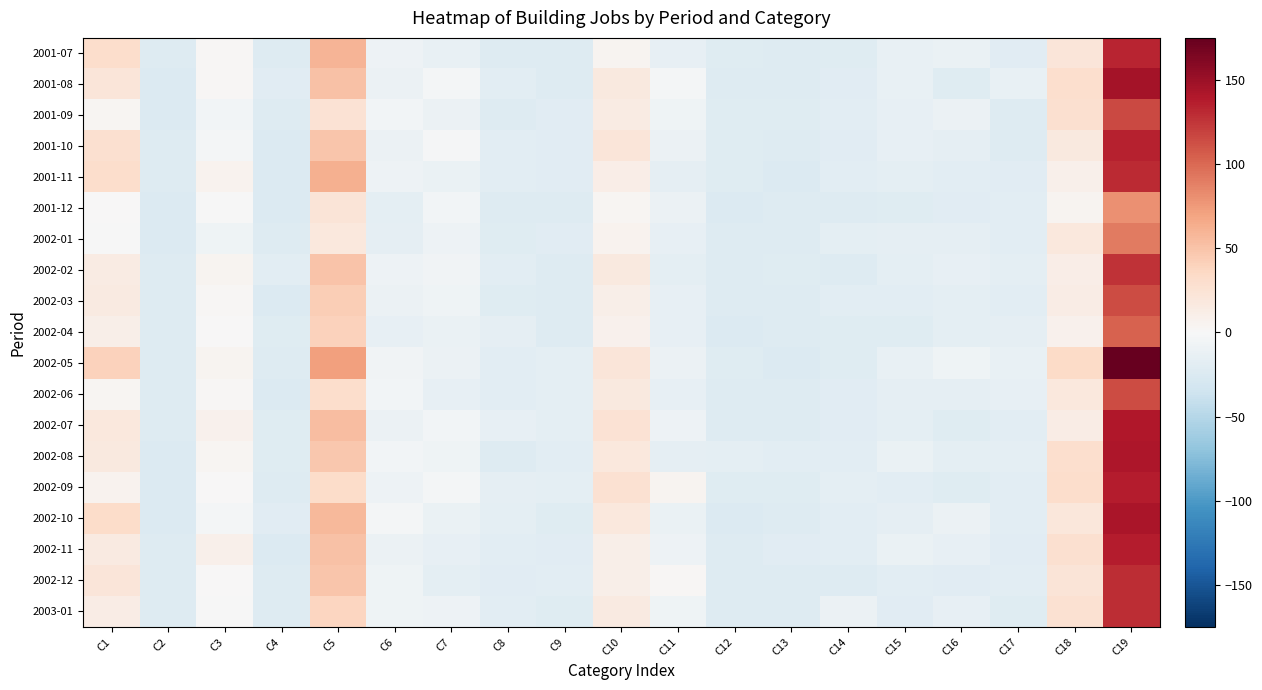

How many data points does each series have?

19